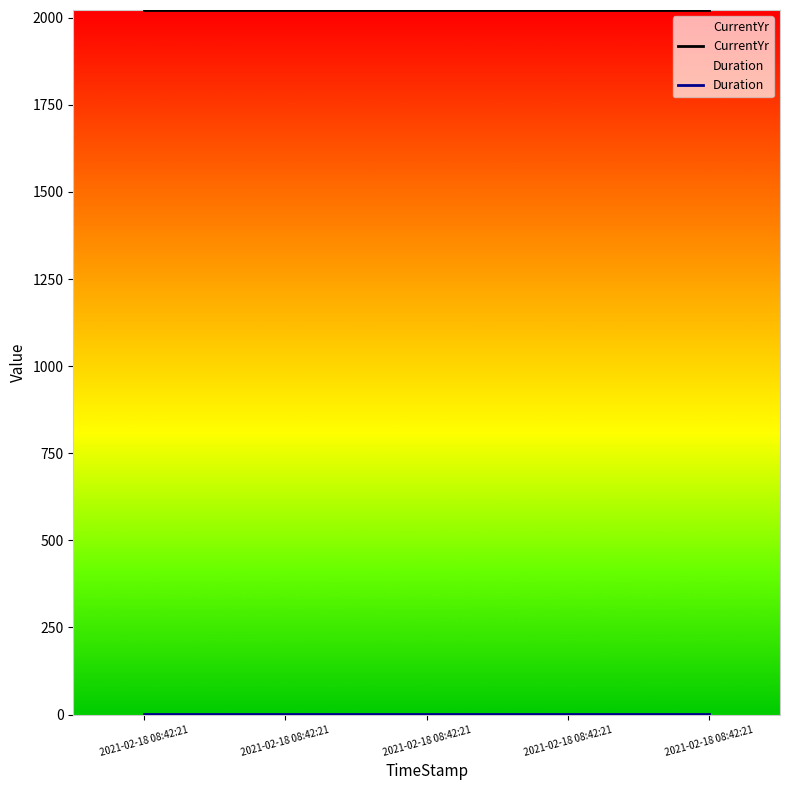

True or false: Duration and CurrentYr cross at least once.

False